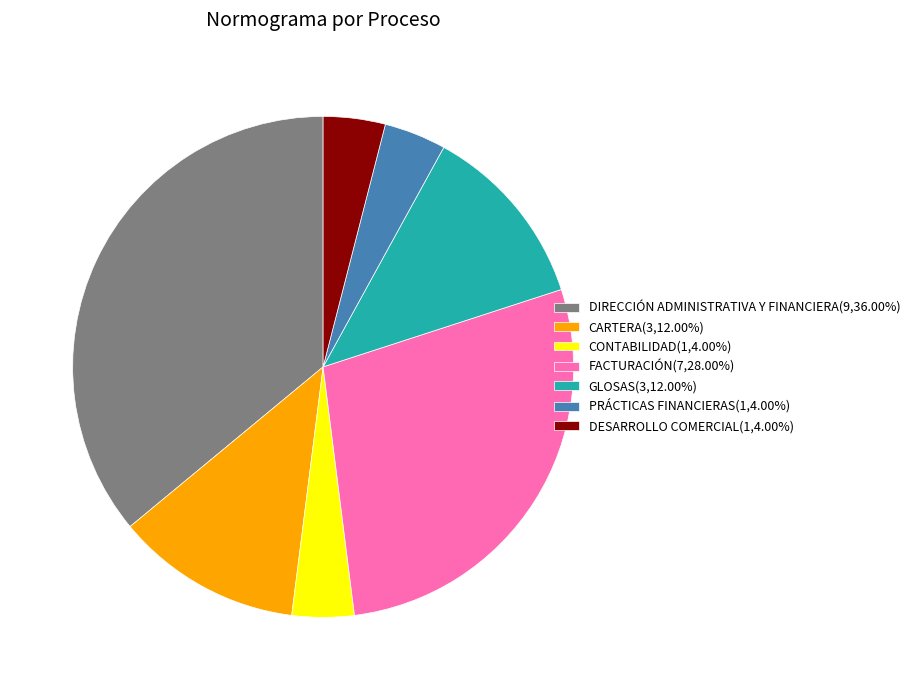

Which category has the biggest portion of the pie?

DIRECCIÓN ADMINISTRATIVA Y FINANCIERA